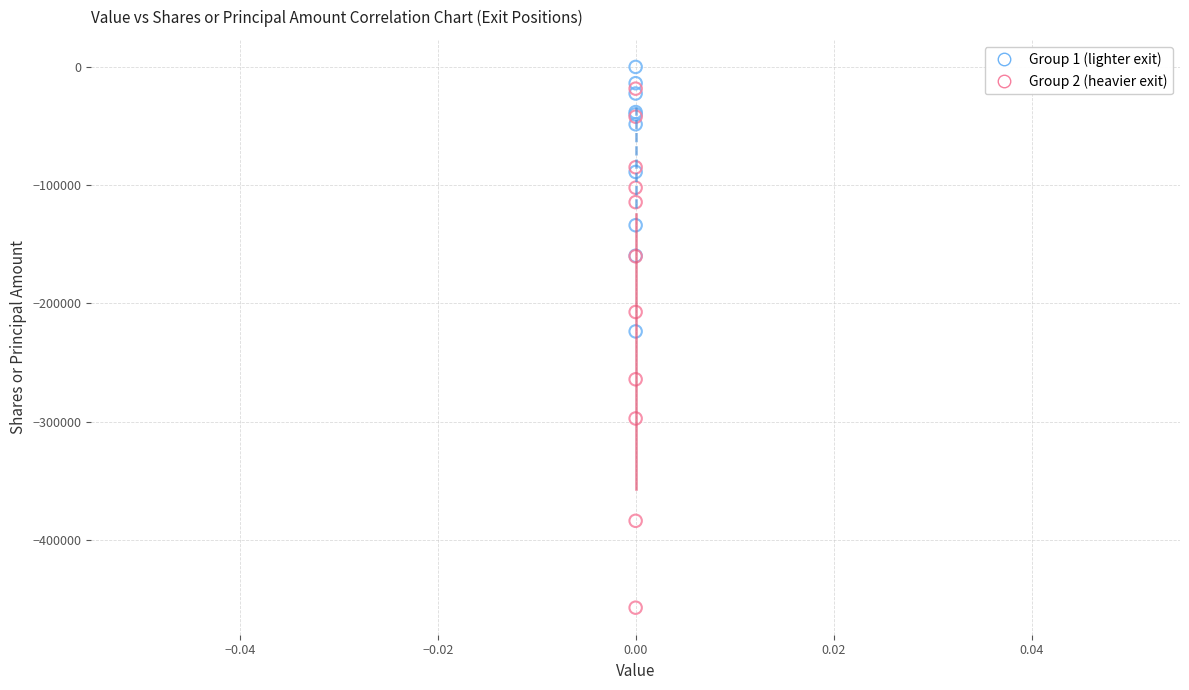

Which series has the widest spread of Y values?

Group 2 (heavier exit)